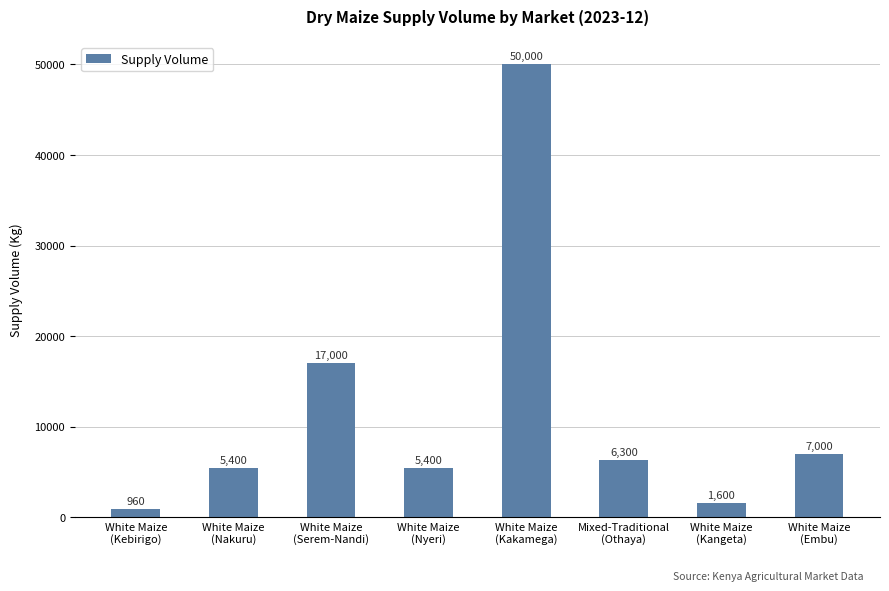

Count the number of data series in this chart.

1